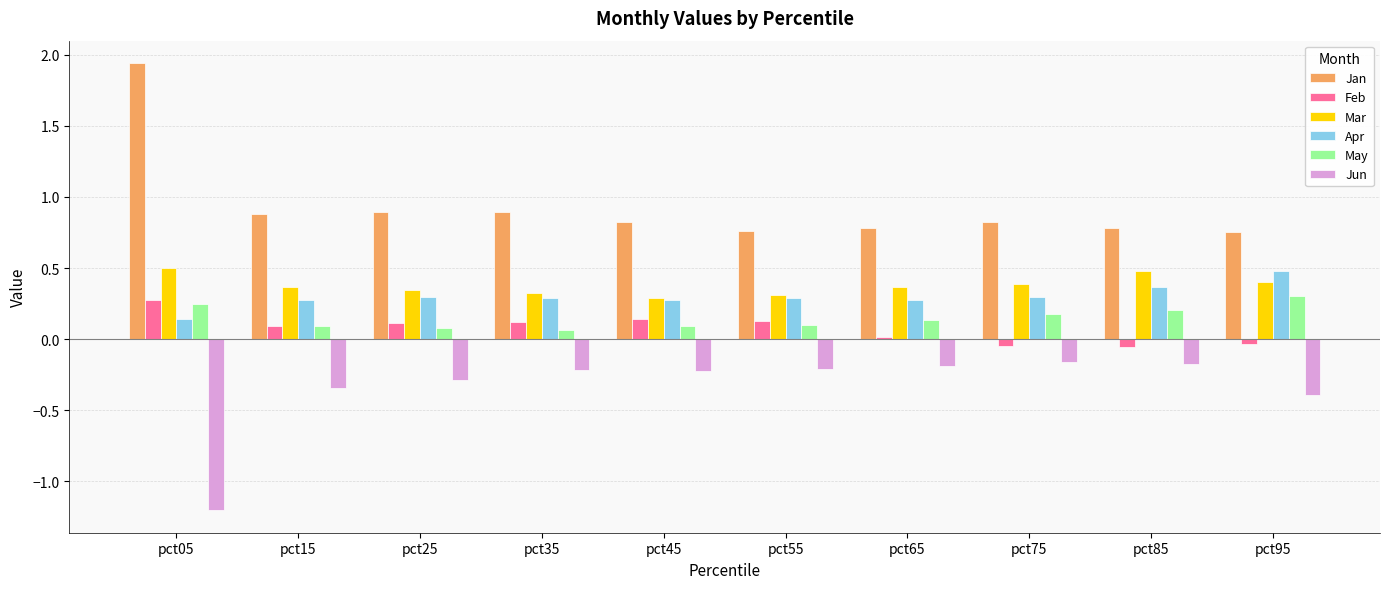

Is the value of Jun at pct75 greater than the value of Feb at pct95?

No